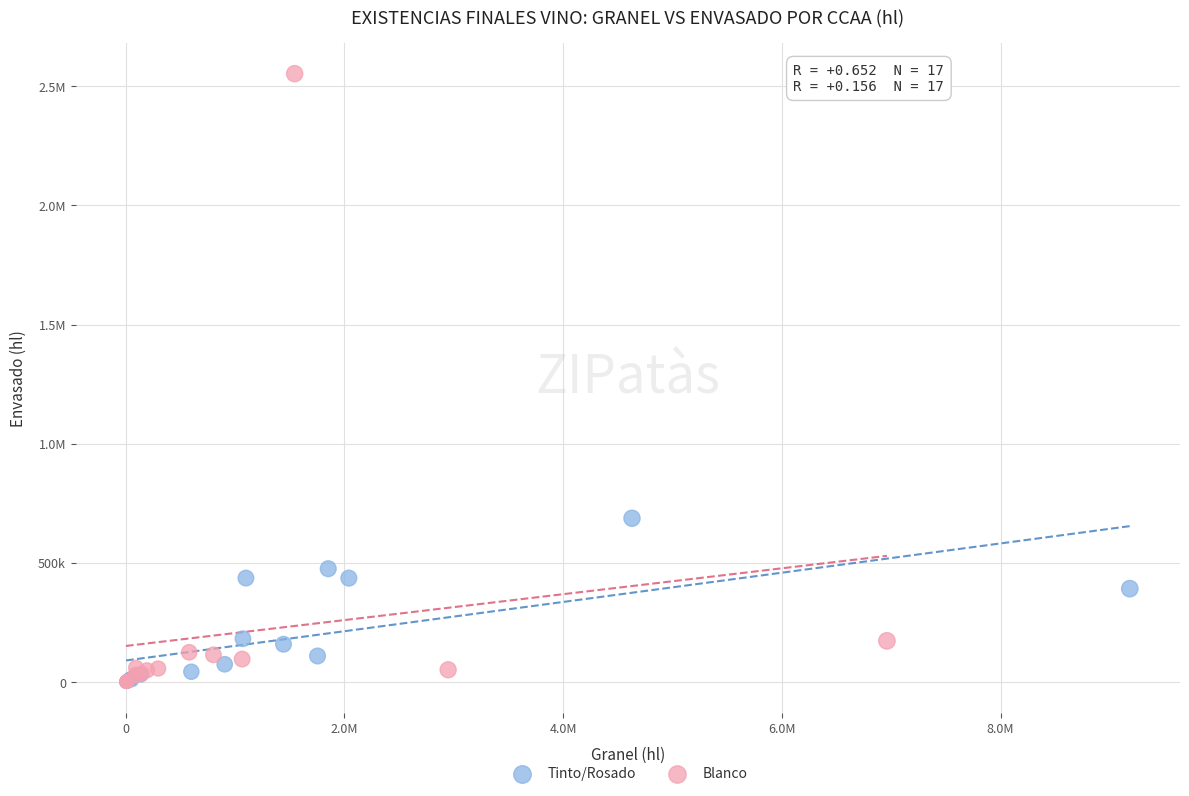

What are all the series names shown in the legend?

Tinto/Rosado, Blanco